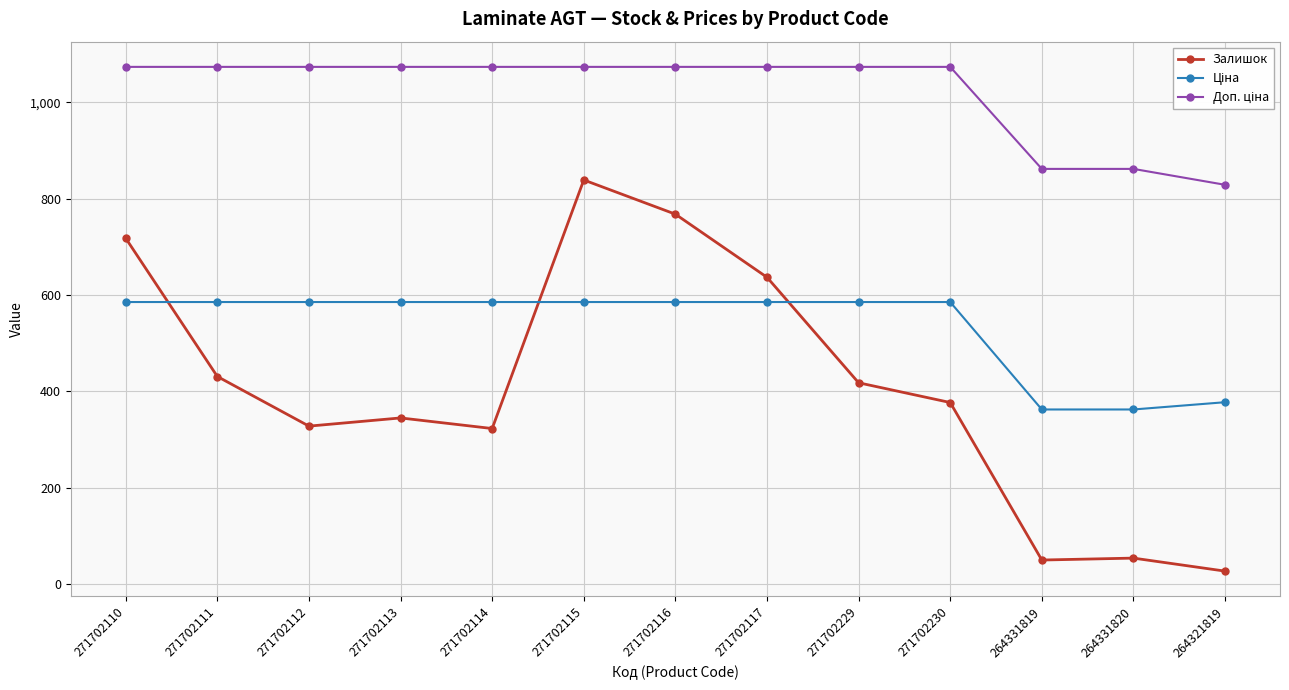

Which series has the largest range (max minus min)?

Залишок